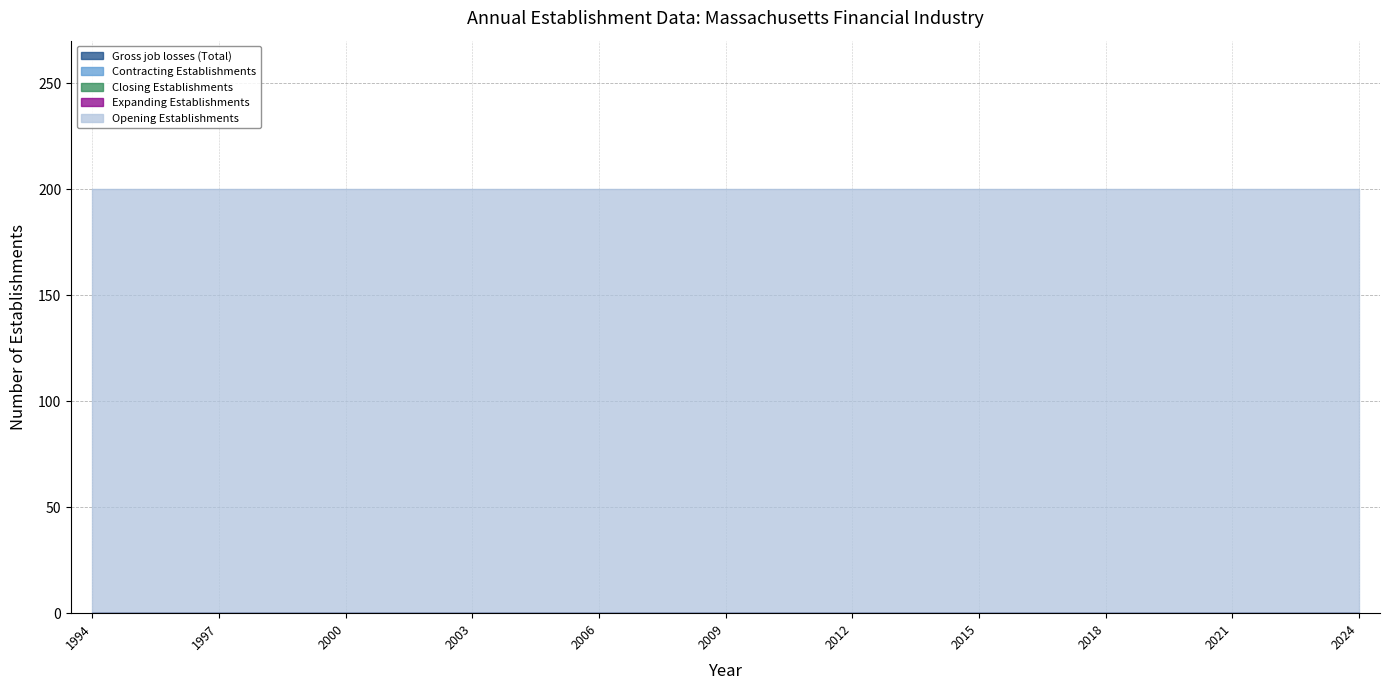

Between 2005 and 2019, which series saw the biggest shift?

Gross job losses (Total)